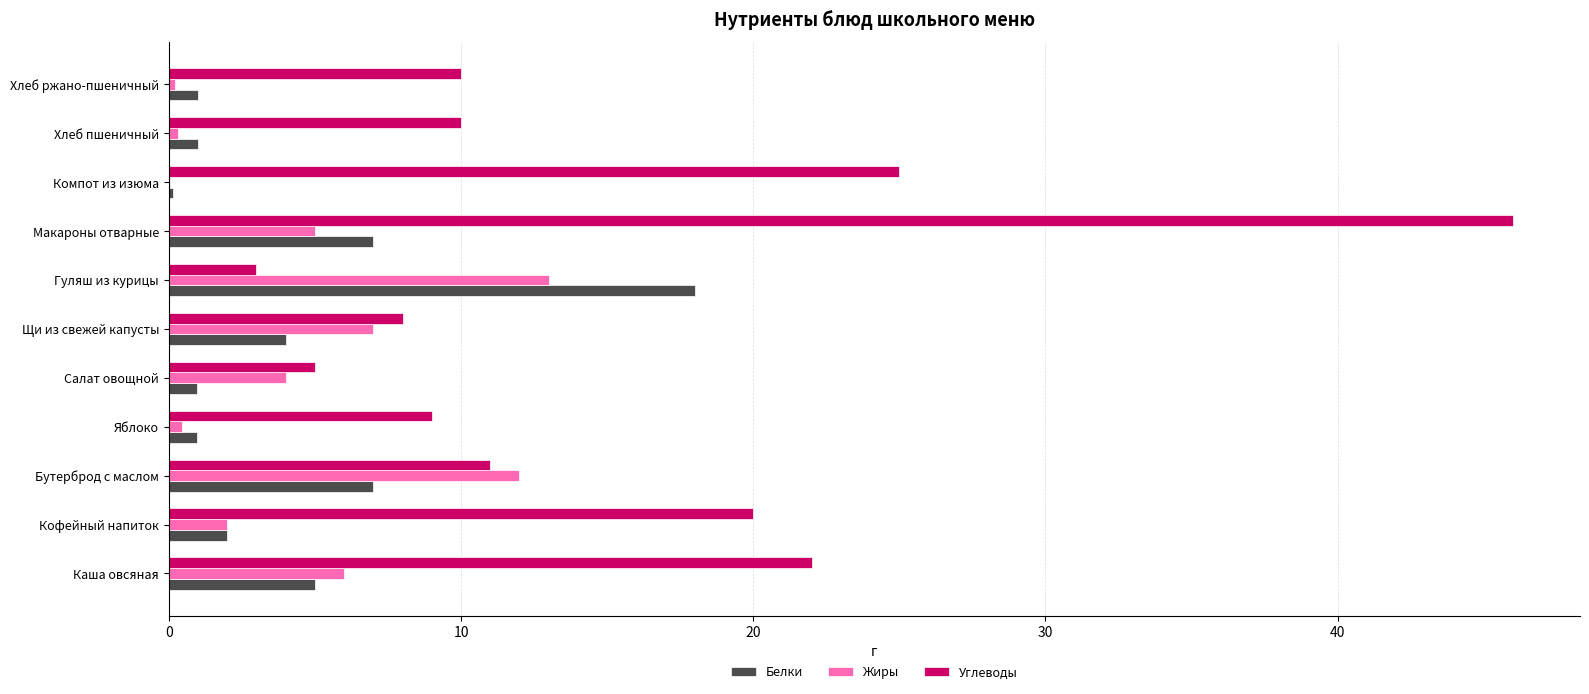

What are all the series names shown in the legend?

Белки, Жиры, Углеводы